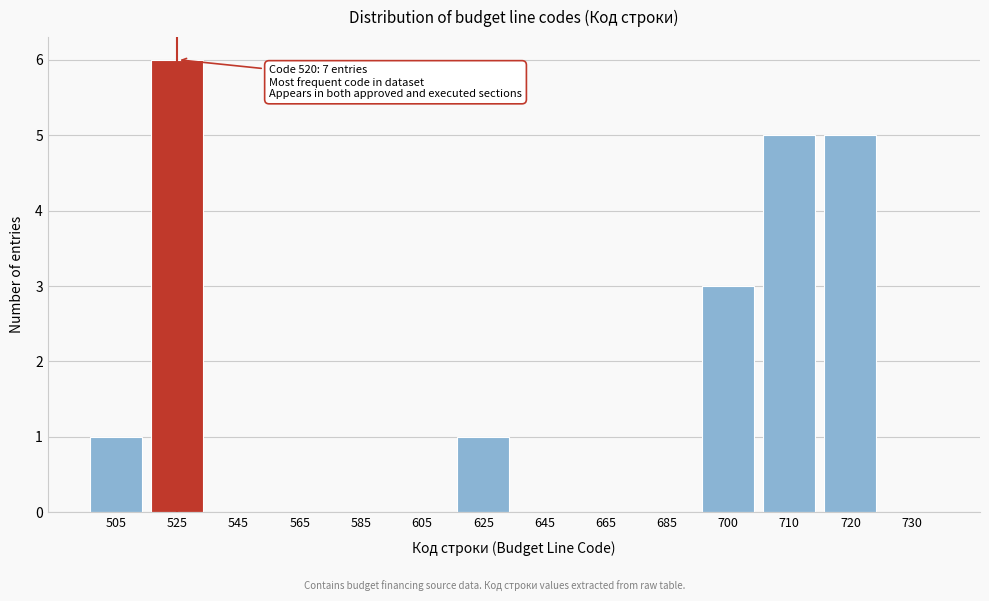

Reading right to left, extract all data points from this chart.

730=0	720=5	710=5	700=3	685=0	665=0	645=0	625=1	605=0	585=0	565=0	545=0	525=6	505=1